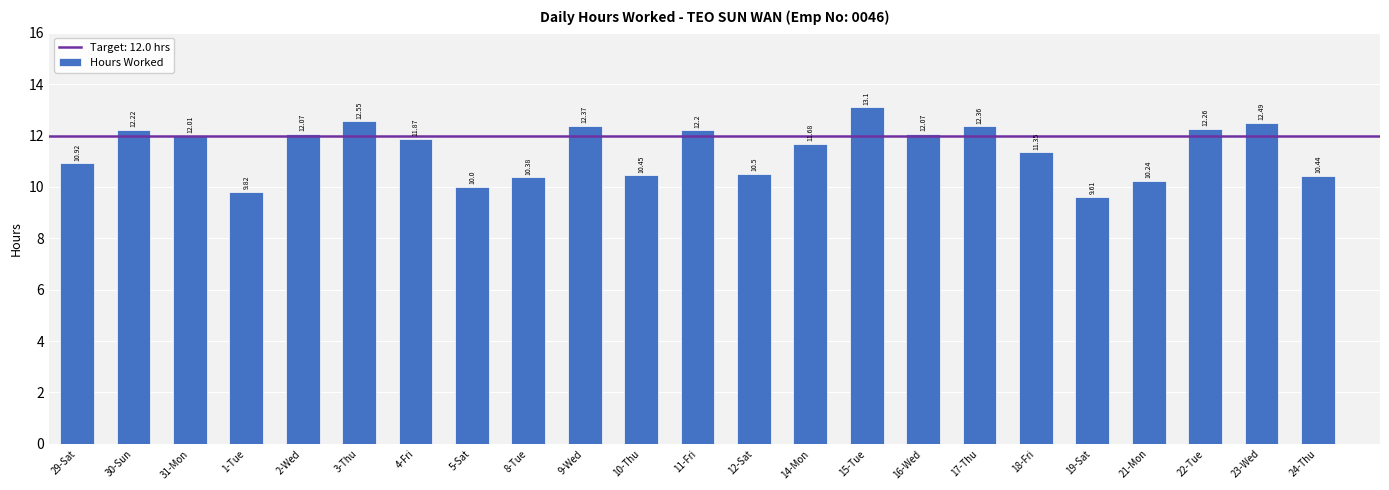

Where is the data nearest to the value 11?

29-Sat